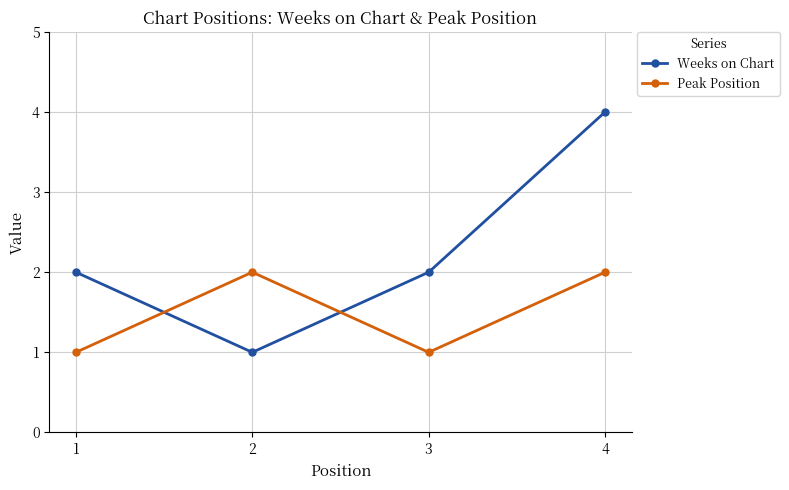

What is the sum of all Weeks on Chart values?

9